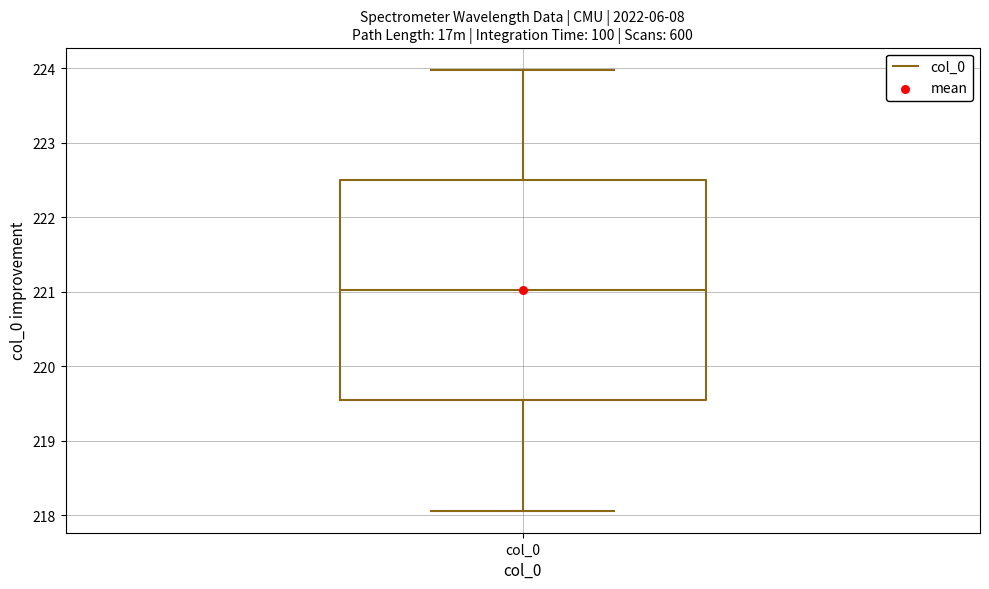

Transcribe this box plot: give where the median line is, the range the box spans, and where the two whiskers end, as read against the y-axis. The values are not printed on the chart, so give them approximately, as read against the axis.

median 221.0, box 219.5 to 222.5, whiskers 218.1 to 224.0